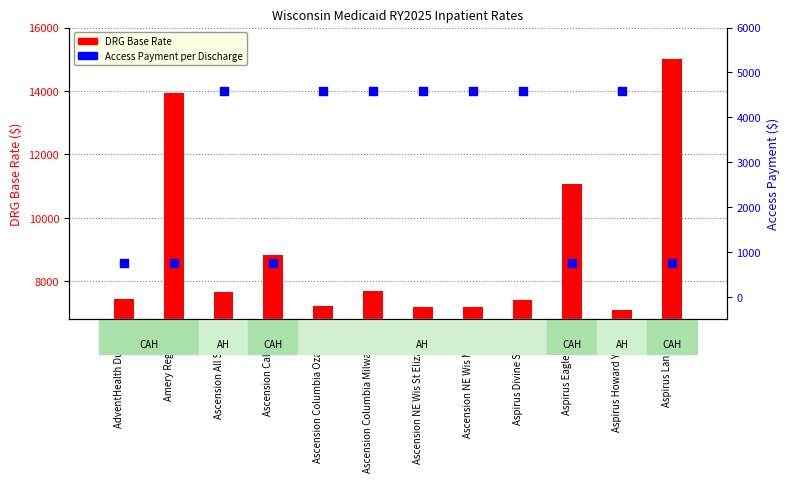

What is the total value across all series at Amery Regional?

14683.9